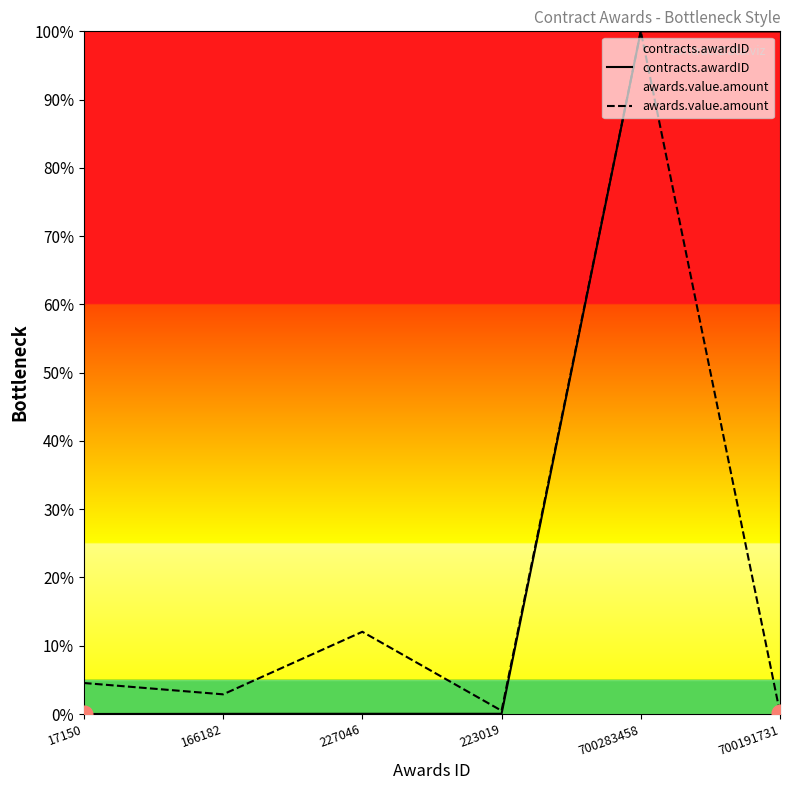

True or false: contracts.awardID and awards.value.amount intersect in this chart.

False